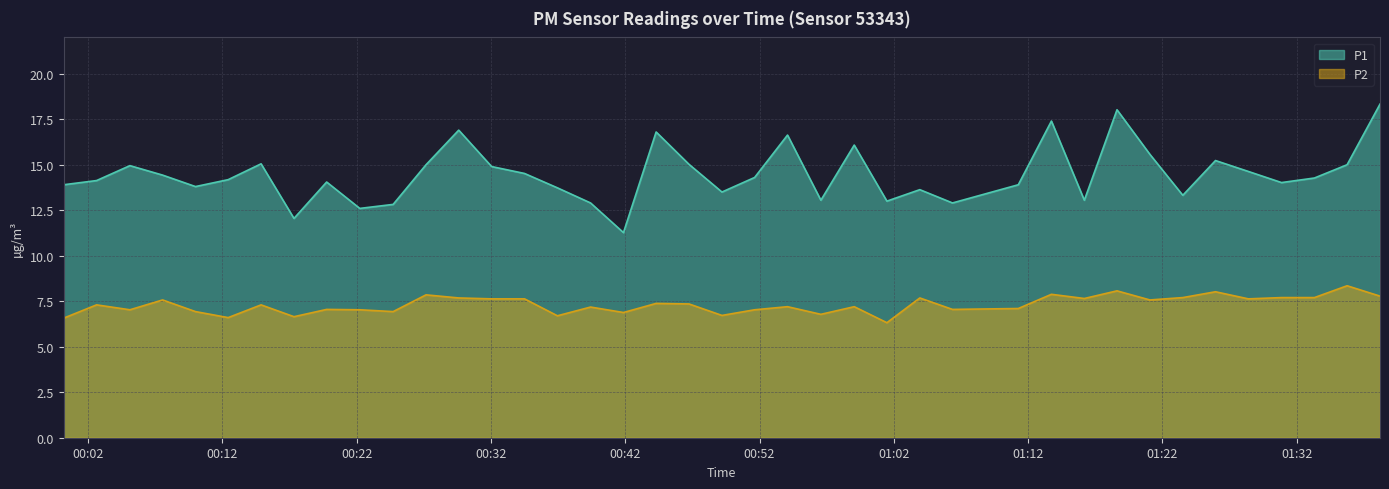

Which series has the widest spread of values?

P1